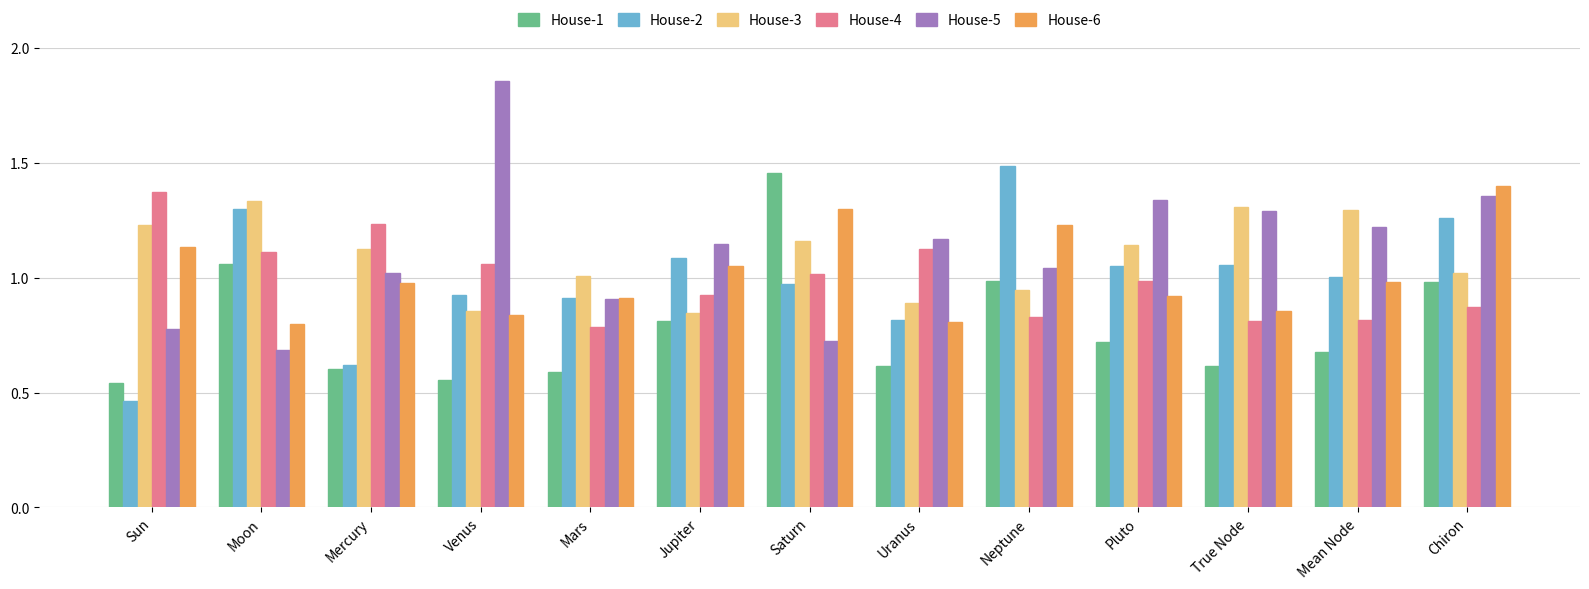

At which label does House-1 reach its peak?

Saturn